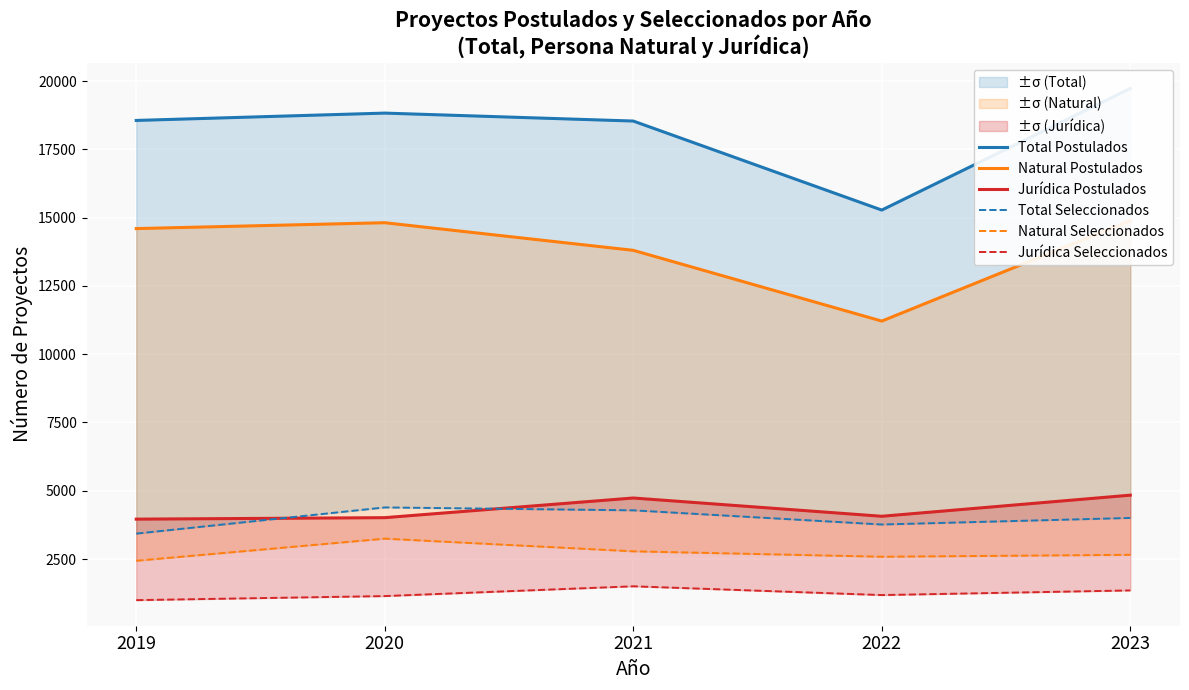

What are all the series names shown in the legend?

Total Postulados, Natural Postulados, Jurídica Postulados, Total Seleccionados, Natural Seleccionados, Jurídica Seleccionados